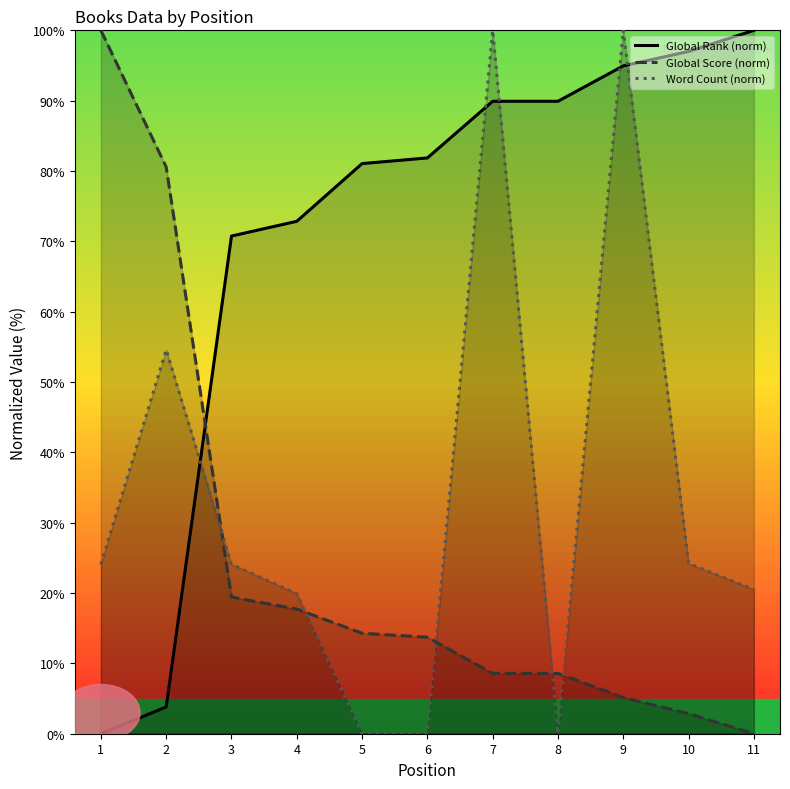

Which label corresponds to the smallest value in the chart?

1